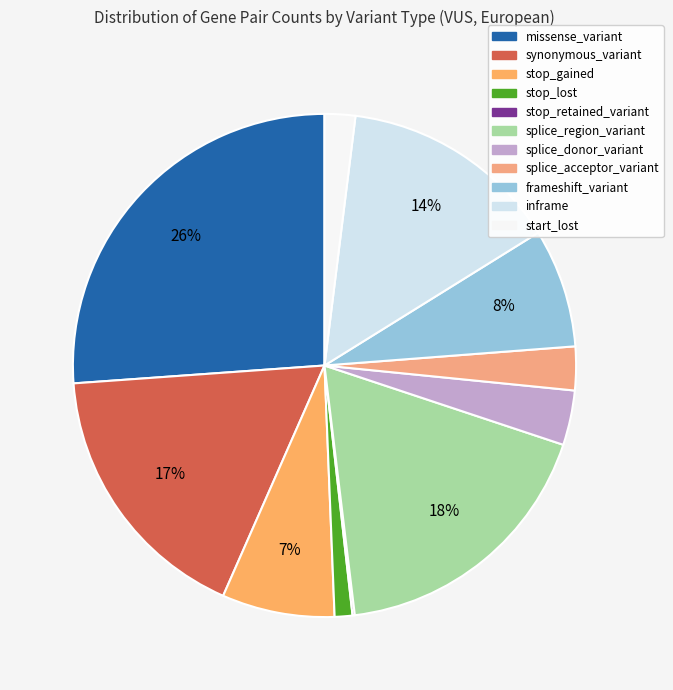

The inframe slice represents 4% of the pie. True or false?

False